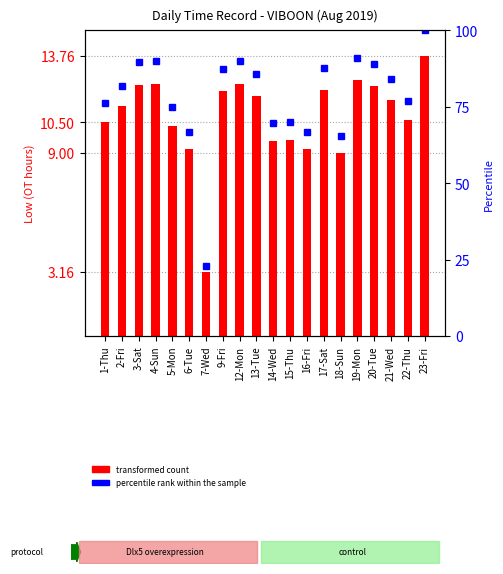

What is the difference between the maximum and minimum values in the transformed count series?

10.6